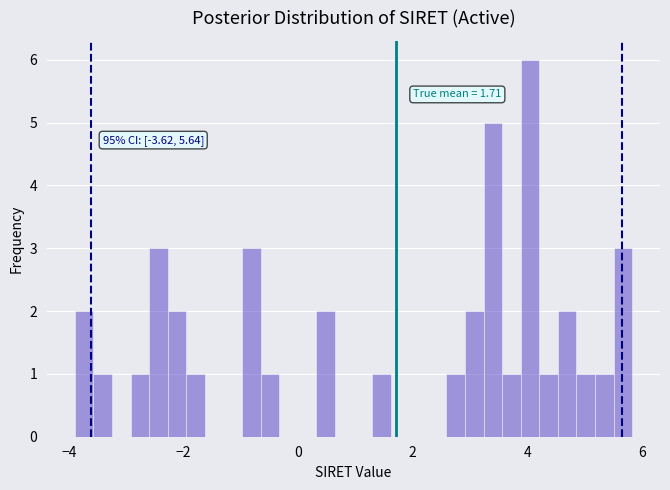

Around what value on the x-axis is the tallest bar? Give the approximate position of its centre, as read against the axis.

4.0